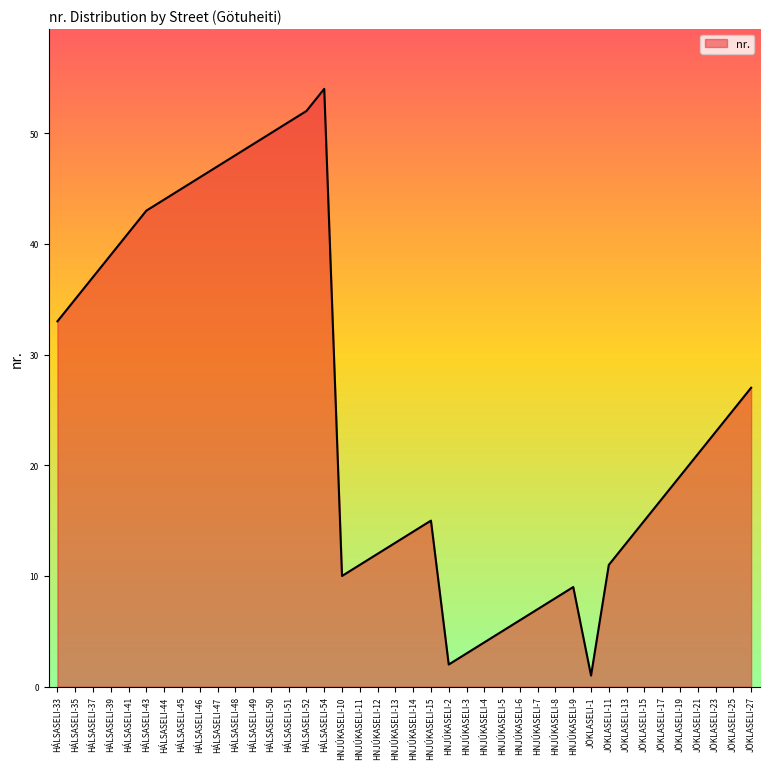

Is it true that the value at HÁLSASELI-50 is 50?

True